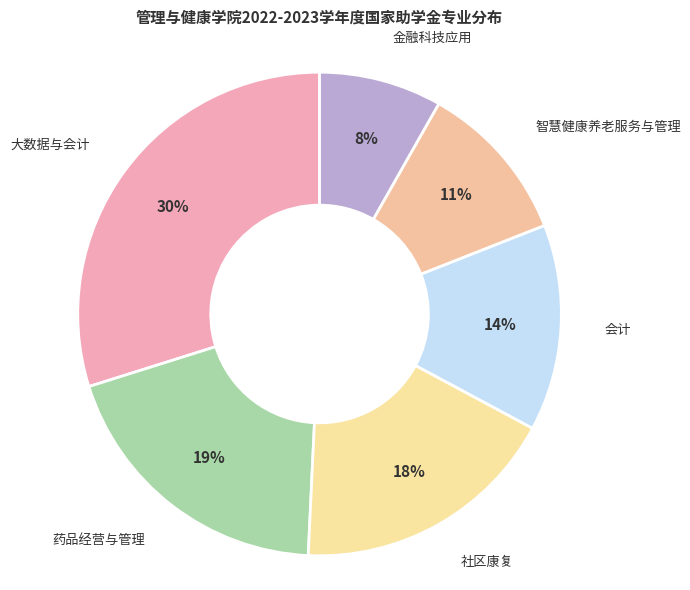

To the nearest percent, what portion does 会计 represent?

14%